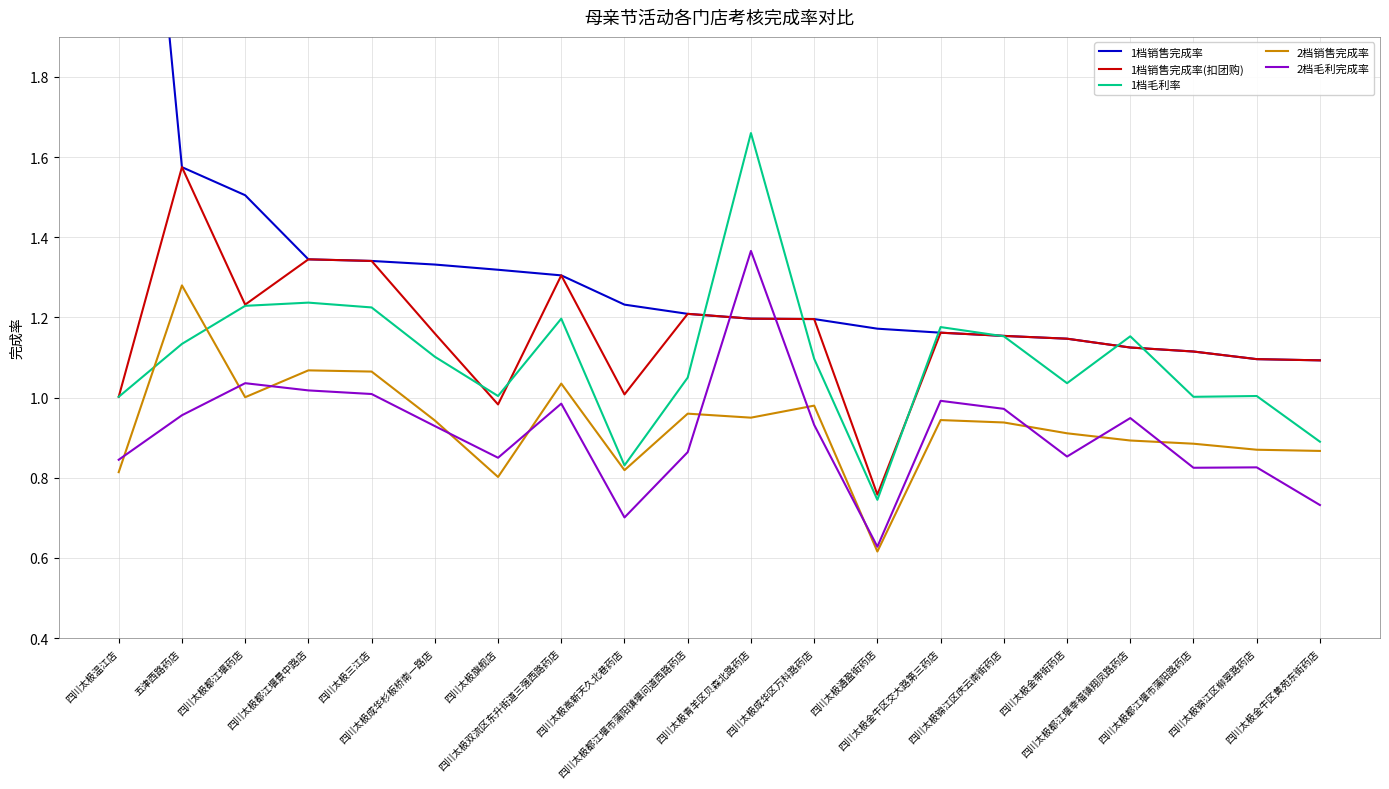

Reading left to right, extract all data points from this chart.

1档销售完成率: 四川太极温江店=3.2	五津西路药店=1.6	四川太极都江堰药店=1.5	四川太极都江堰景中路店=1.3	四川太极三江店=1.3	四川太极成华杉板桥南一路店=1.3	四川太极旗舰店=1.3	四川太极双流区东升街道三强西路药店=1.3	四川太极高新天久北巷药店=1.2	四川太极都江堰市蒲阳镇堰问道西路药店=1.2	四川太极青羊区贝森北路药店=1.2	四川太极成华区万科路药店=1.2	四川太极通盈街药店=1.2	四川太极金牛区交大路第三药店=1.2	四川太极锦江区庆云南街药店=1.2	四川太极金带街药店=1.1	四川太极都江堰幸福镇翔凤路药店=1.1	四川太极都江堰市蒲阳路药店=1.1	四川太极锦江区柳翠路药店=1.1	四川太极金牛区黄苑东街药店=1.1
1档销售完成率(扣团购): 四川太极温江店=1.0	五津西路药店=1.6	四川太极都江堰药店=1.2	四川太极都江堰景中路店=1.3	四川太极三江店=1.3	四川太极成华杉板桥南一路店=1.2	四川太极旗舰店=1.0	四川太极双流区东升街道三强西路药店=1.3	四川太极高新天久北巷药店=1.0	四川太极都江堰市蒲阳镇堰问道西路药店=1.2	四川太极青羊区贝森北路药店=1.2	四川太极成华区万科路药店=1.2	四川太极通盈街药店=0.8	四川太极金牛区交大路第三药店=1.2	四川太极锦江区庆云南街药店=1.2	四川太极金带街药店=1.1	四川太极都江堰幸福镇翔凤路药店=1.1	四川太极都江堰市蒲阳路药店=1.1	四川太极锦江区柳翠路药店=1.1	四川太极金牛区黄苑东街药店=1.1
1档毛利率: 四川太极温江店=1.0	五津西路药店=1.1	四川太极都江堰药店=1.2	四川太极都江堰景中路店=1.2	四川太极三江店=1.2	四川太极成华杉板桥南一路店=1.1	四川太极旗舰店=1.0	四川太极双流区东升街道三强西路药店=1.2	四川太极高新天久北巷药店=0.8	四川太极都江堰市蒲阳镇堰问道西路药店=1.1	四川太极青羊区贝森北路药店=1.7	四川太极成华区万科路药店=1.1	四川太极通盈街药店=0.7	四川太极金牛区交大路第三药店=1.2	四川太极锦江区庆云南街药店=1.2	四川太极金带街药店=1.0	四川太极都江堰幸福镇翔凤路药店=1.2	四川太极都江堰市蒲阳路药店=1.0	四川太极锦江区柳翠路药店=1.0	四川太极金牛区黄苑东街药店=0.9
2档销售完成率: 四川太极温江店=0.8	五津西路药店=1.3	四川太极都江堰药店=1.0	四川太极都江堰景中路店=1.1	四川太极三江店=1.1	四川太极成华杉板桥南一路店=0.9	四川太极旗舰店=0.8	四川太极双流区东升街道三强西路药店=1.0	四川太极高新天久北巷药店=0.8	四川太极都江堰市蒲阳镇堰问道西路药店=1.0	四川太极青羊区贝森北路药店=0.9	四川太极成华区万科路药店=1.0	四川太极通盈街药店=0.6	四川太极金牛区交大路第三药店=0.9	四川太极锦江区庆云南街药店=0.9	四川太极金带街药店=0.9	四川太极都江堰幸福镇翔凤路药店=0.9	四川太极都江堰市蒲阳路药店=0.9	四川太极锦江区柳翠路药店=0.9	四川太极金牛区黄苑东街药店=0.9
2档毛利完成率: 四川太极温江店=0.8	五津西路药店=1.0	四川太极都江堰药店=1.0	四川太极都江堰景中路店=1.0	四川太极三江店=1.0	四川太极成华杉板桥南一路店=0.9	四川太极旗舰店=0.8	四川太极双流区东升街道三强西路药店=1.0	四川太极高新天久北巷药店=0.7	四川太极都江堰市蒲阳镇堰问道西路药店=0.9	四川太极青羊区贝森北路药店=1.4	四川太极成华区万科路药店=0.9	四川太极通盈街药店=0.6	四川太极金牛区交大路第三药店=1.0	四川太极锦江区庆云南街药店=1.0	四川太极金带街药店=0.9	四川太极都江堰幸福镇翔凤路药店=0.9	四川太极都江堰市蒲阳路药店=0.8	四川太极锦江区柳翠路药店=0.8	四川太极金牛区黄苑东街药店=0.7